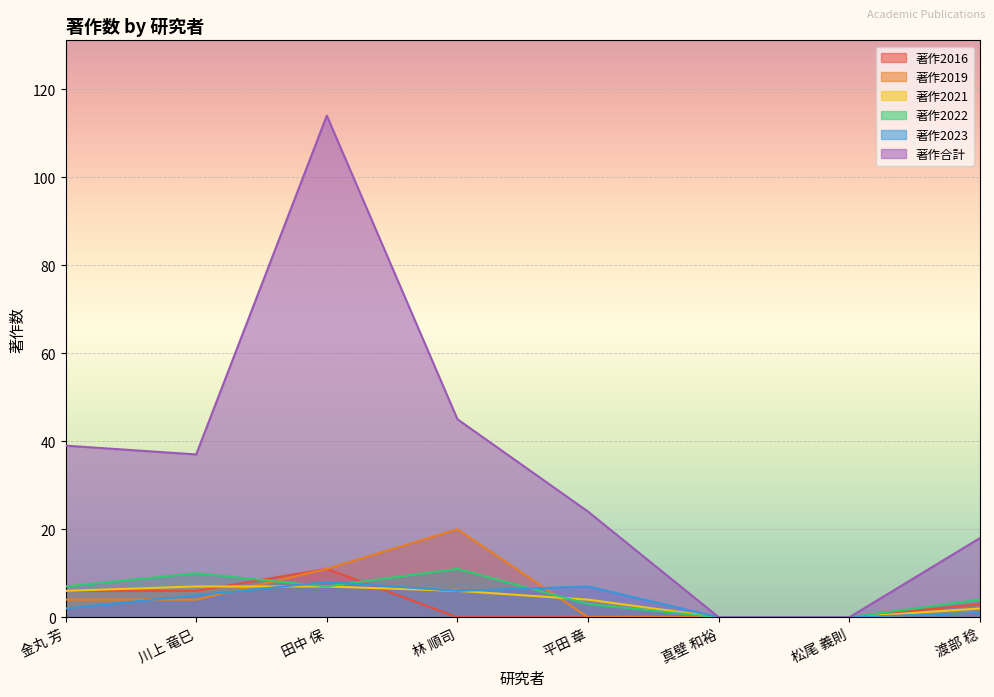

List the labels in order of 著作2023 value, smallest first.

真壁 和裕, 松尾 義則, 渡部 稔, 金丸 芳, 川上 竜巳, 林 順司, 平田 章, 田中 保